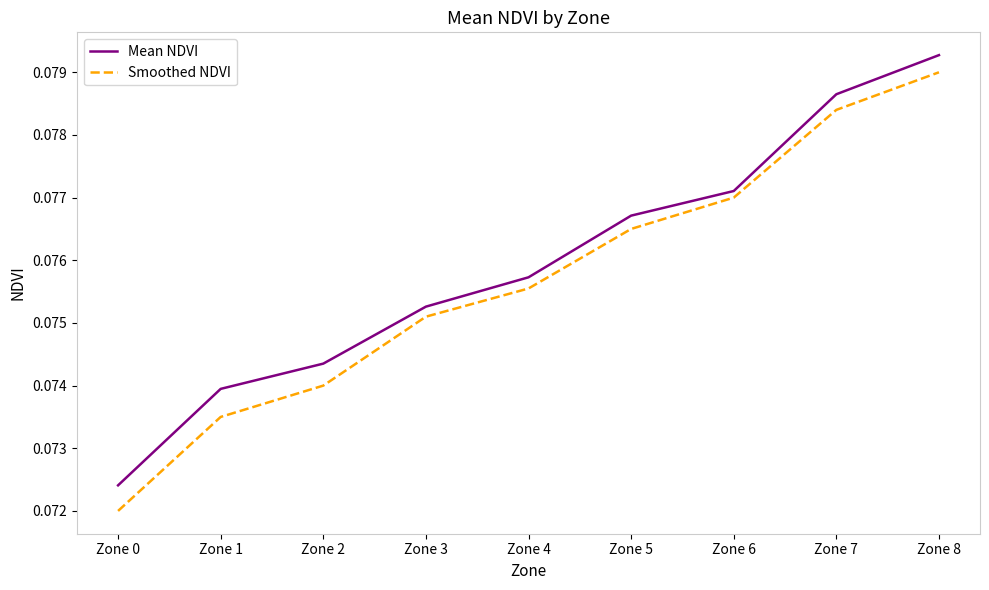

At which label is Smoothed NDVI closest to 0?

Zone 0